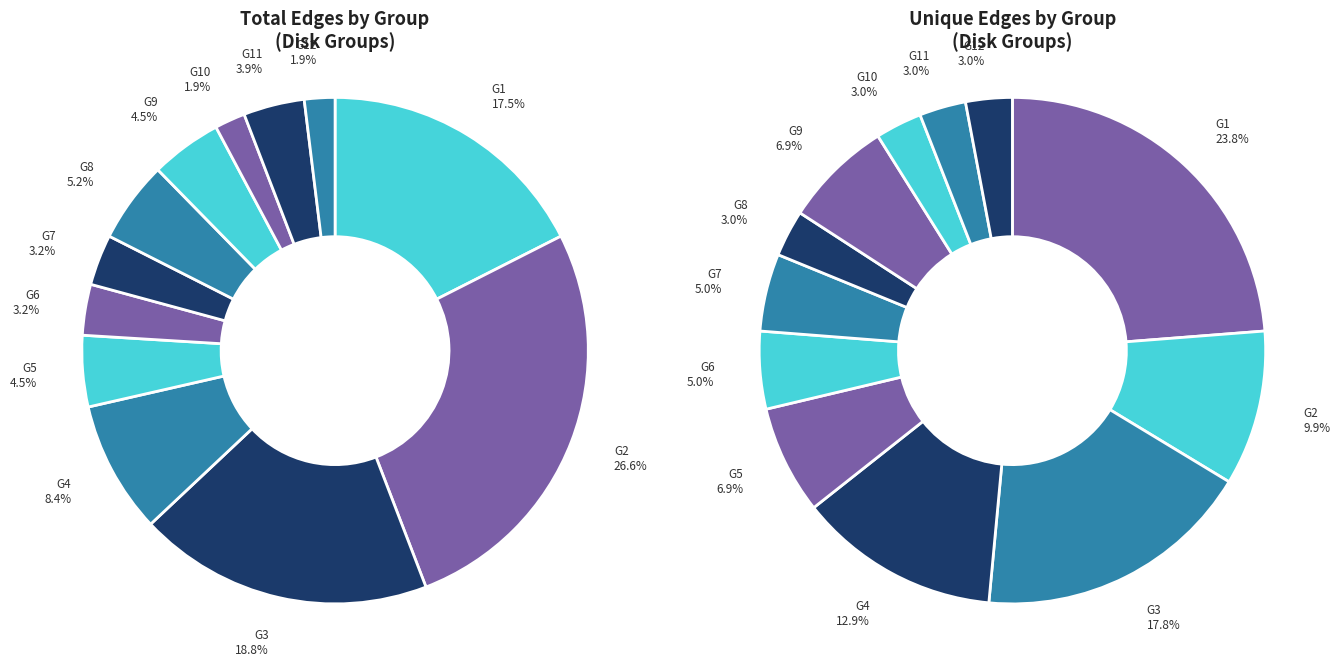

How many slices are in this pie chart?

12